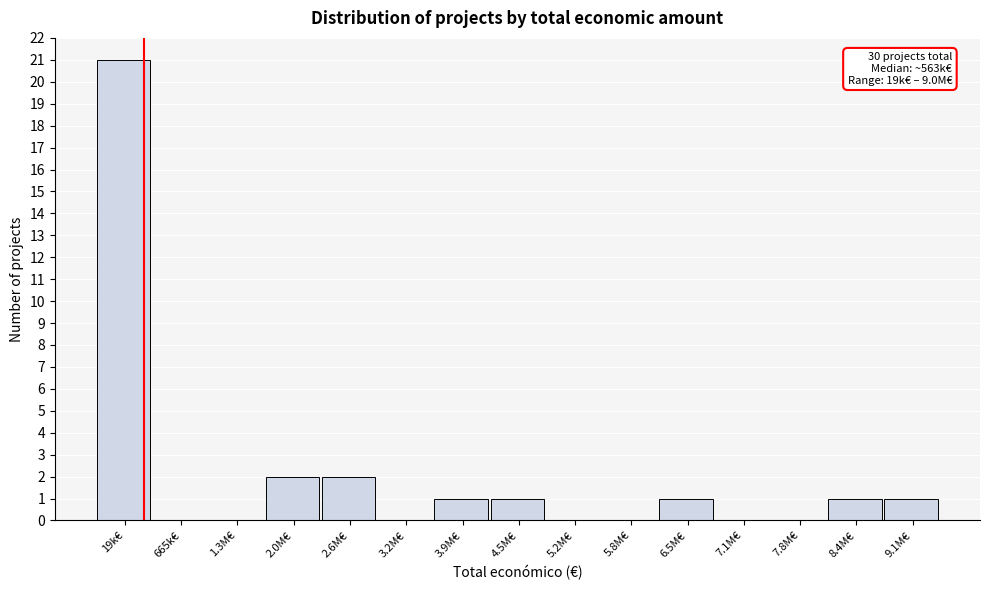

Reading left to right, extract all data points from this chart.

19k€=21	665k€=0	1.3M€=0	2.0M€=2	2.6M€=2	3.2M€=0	3.9M€=1	4.5M€=1	5.2M€=0	5.8M€=0	6.5M€=1	7.1M€=0	7.8M€=0	8.4M€=1	9.1M€=1